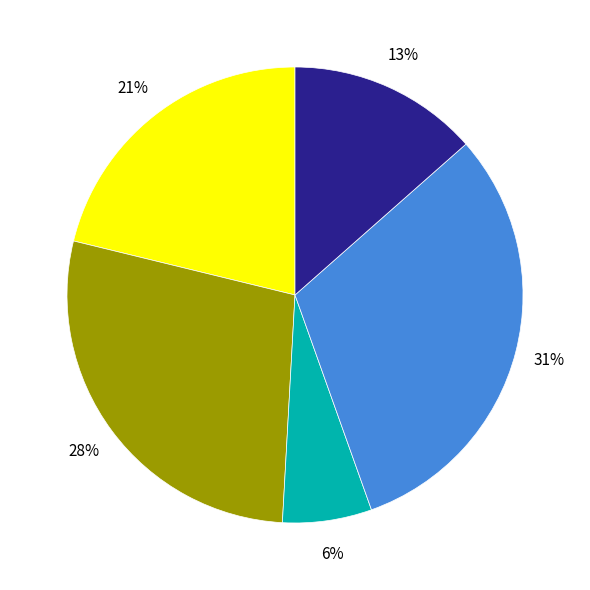

Is there a majority slice in this chart?

No